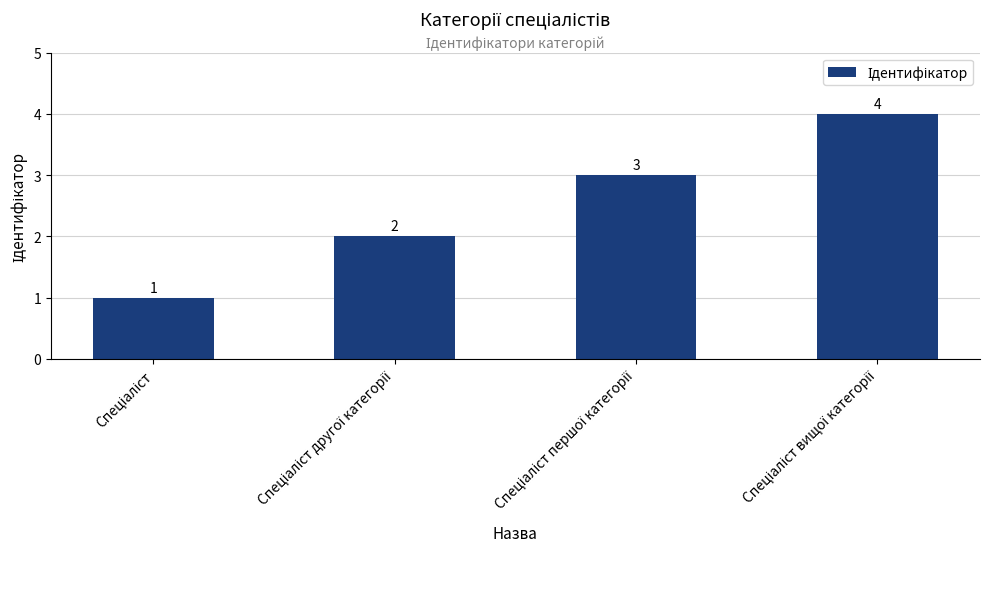

Reading left to right, transcribe all the data shown in this chart.

1	2	3	4